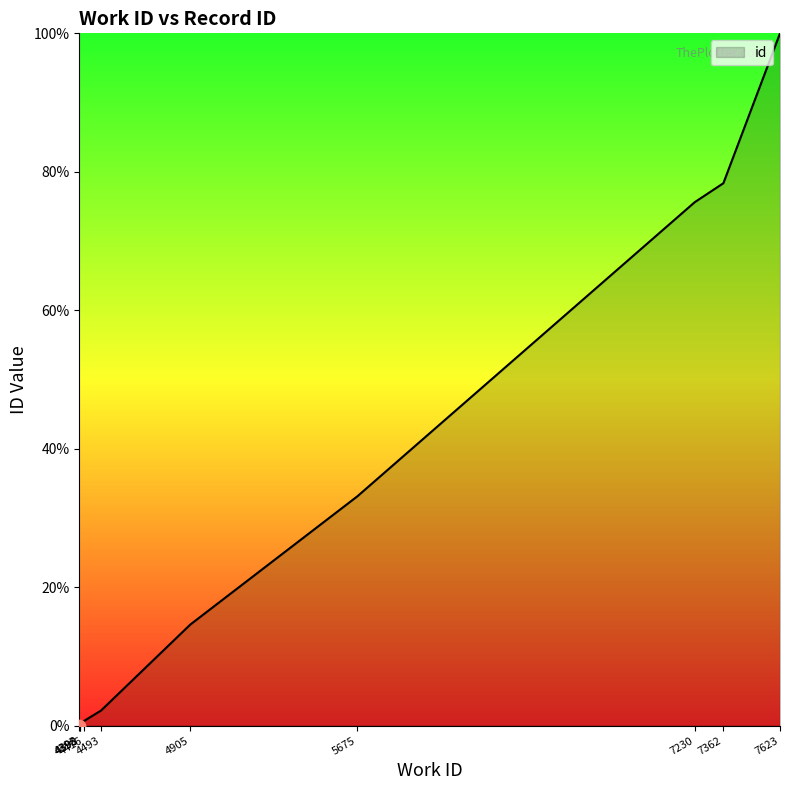

What is the change in value from 4398 to 4493?

+2.0